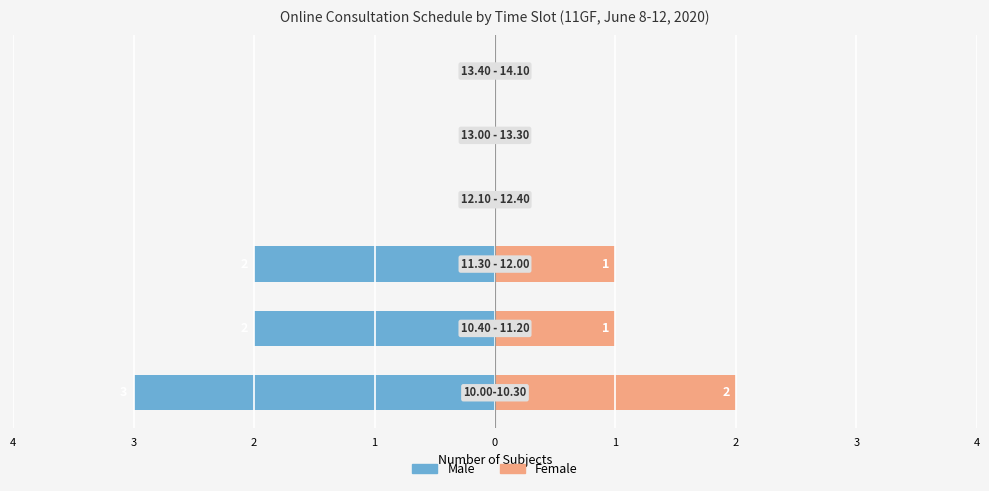

The Male series shows -2 at 3. True or false?

True